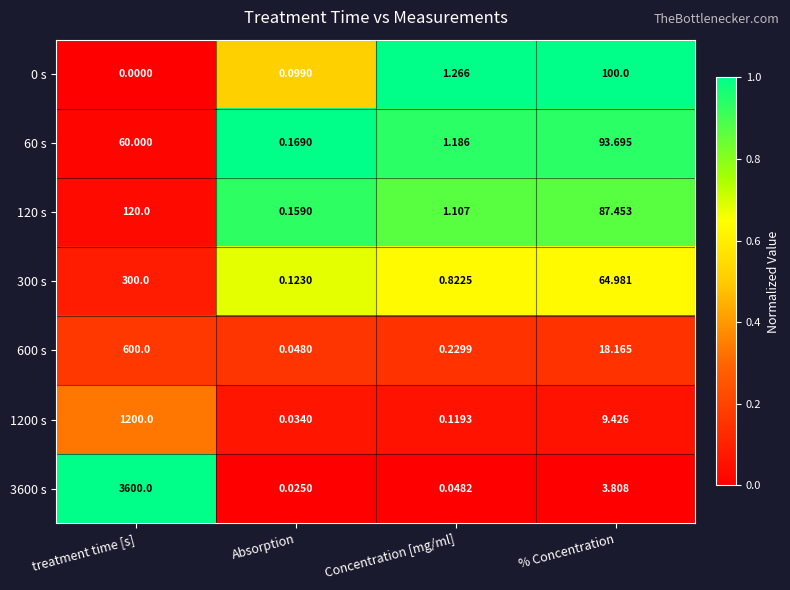

Where is 3600 s nearest to the value 1800?

% Concentration